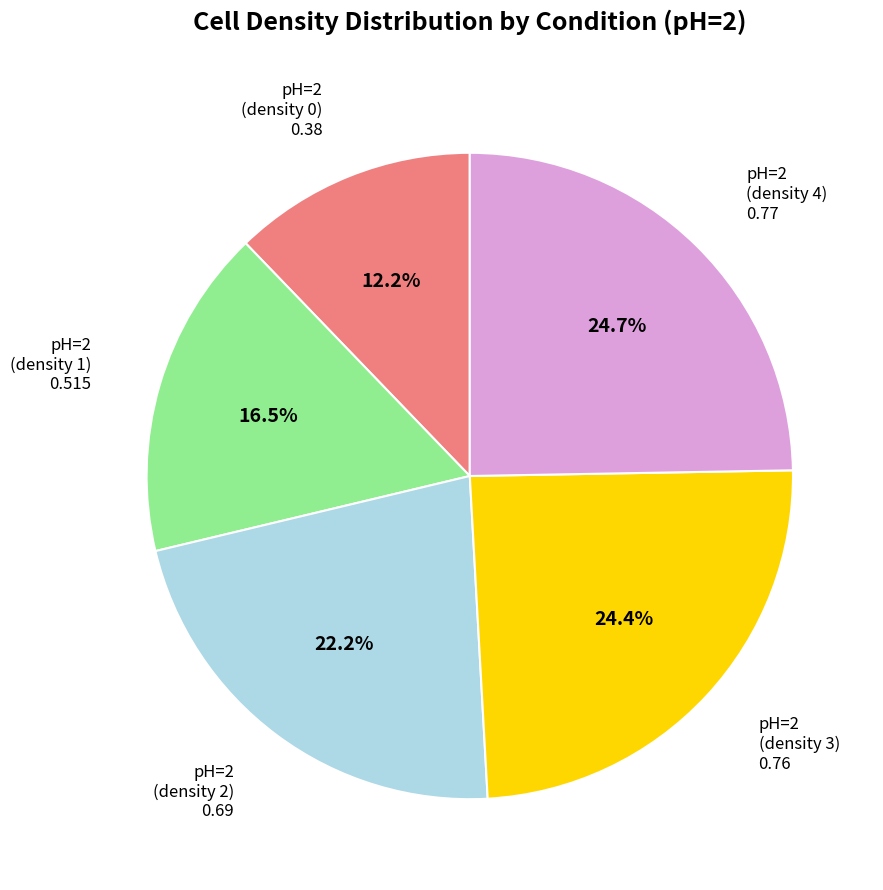

Is there a majority slice in this chart?

No